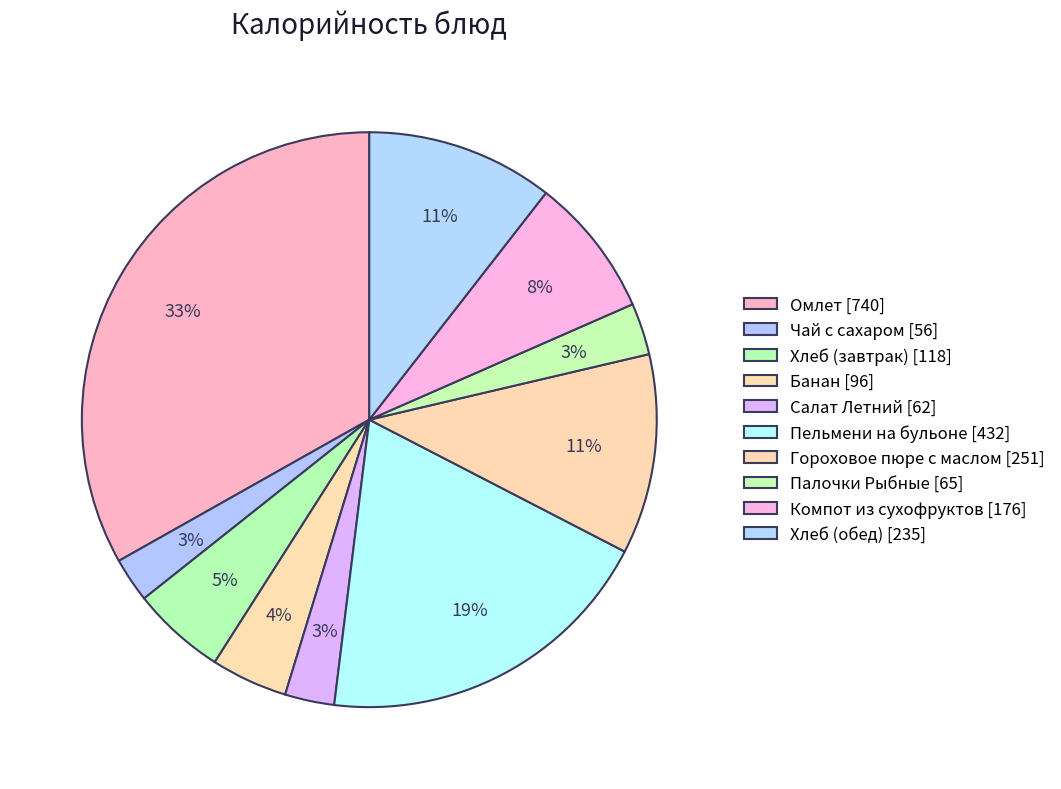

How many segments does this pie chart have?

10